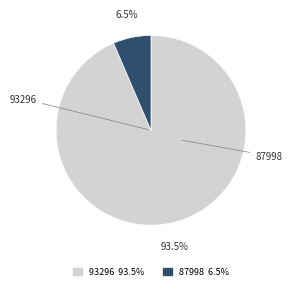

Count the number of slices in the pie.

2